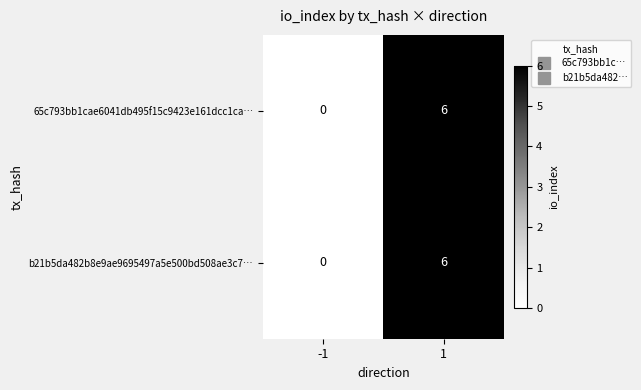

Is the value of b21b5da482b8e9ae9695497a5e500bd508ae3c7… at 1 greater than the value of 65c793bb1cae6041db495f15c9423e161dcc1ca… at -1?

Yes